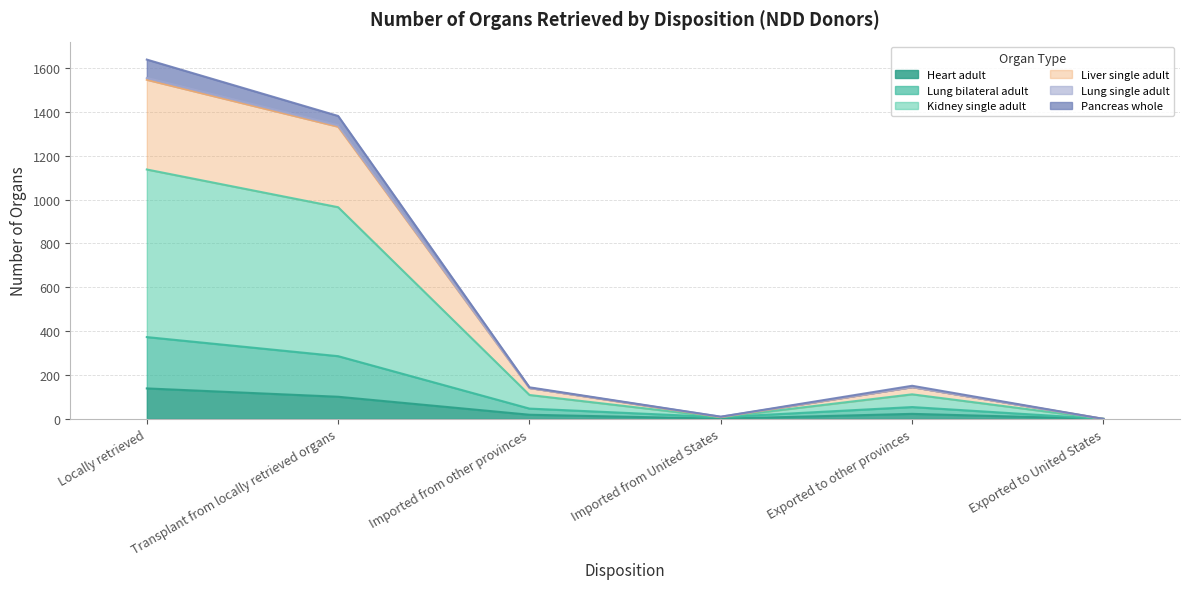

The Heart adult series shows -74 at Exported to United States. True or false?

False